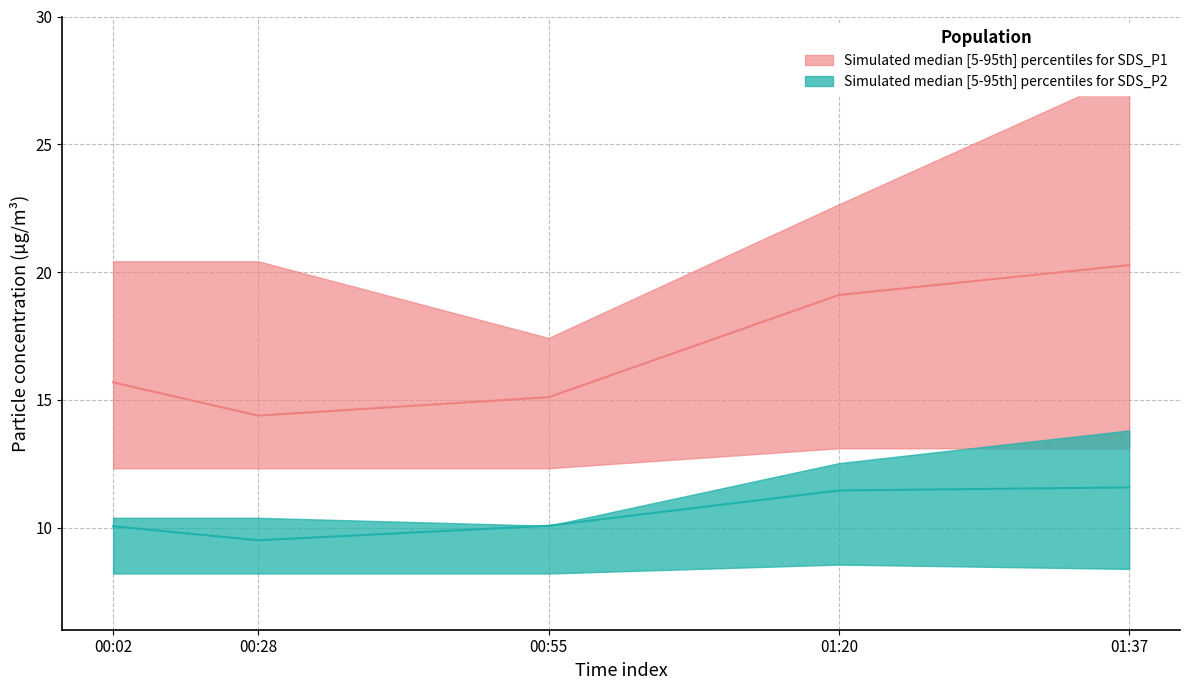

Rank the series at 01:37 from highest to lowest value.

SDS_P1_upper, SDS_P1_median, SDS_P2_upper, SDS_P1_lower, SDS_P2_median, SDS_P2_lower